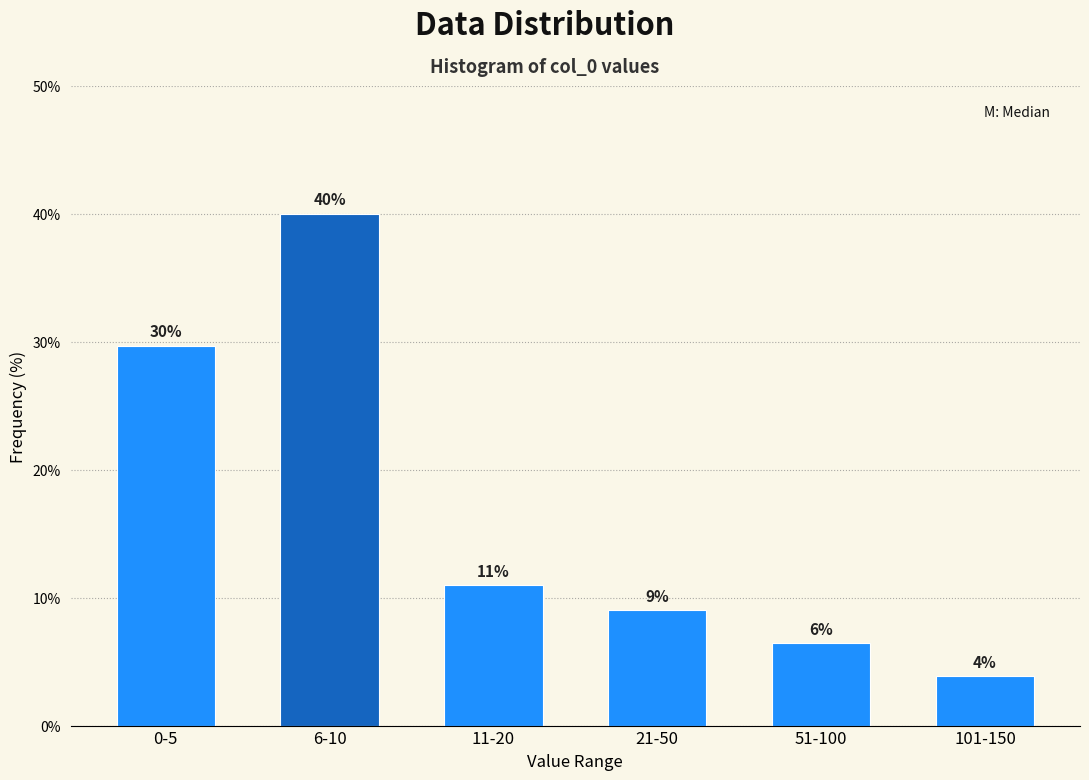

What is the difference between the values at 6-10 and 21-50?

31.0